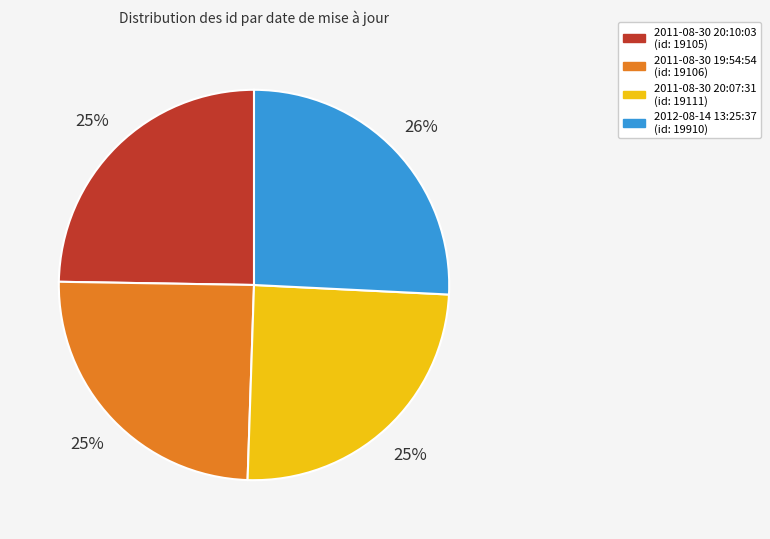

Is there any slice that represents more than half of the pie?

No